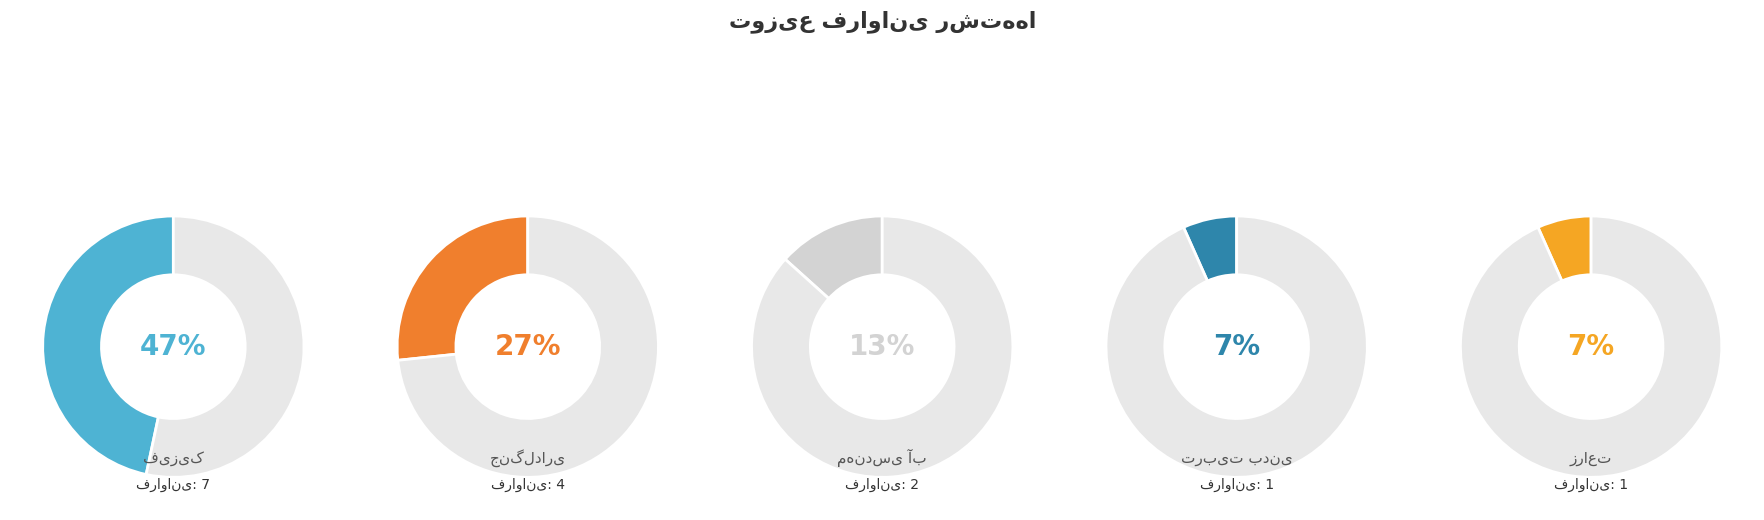

How much of the chart is everything except مهندسی آب?

86.7%